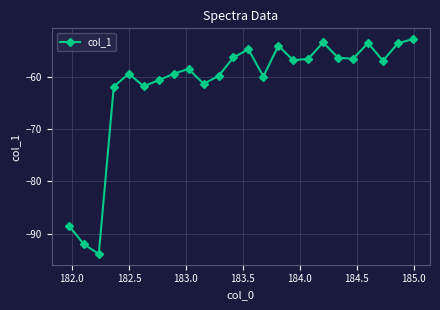

How many points are lower than both their immediate neighbors (excluding endpoints)?

7